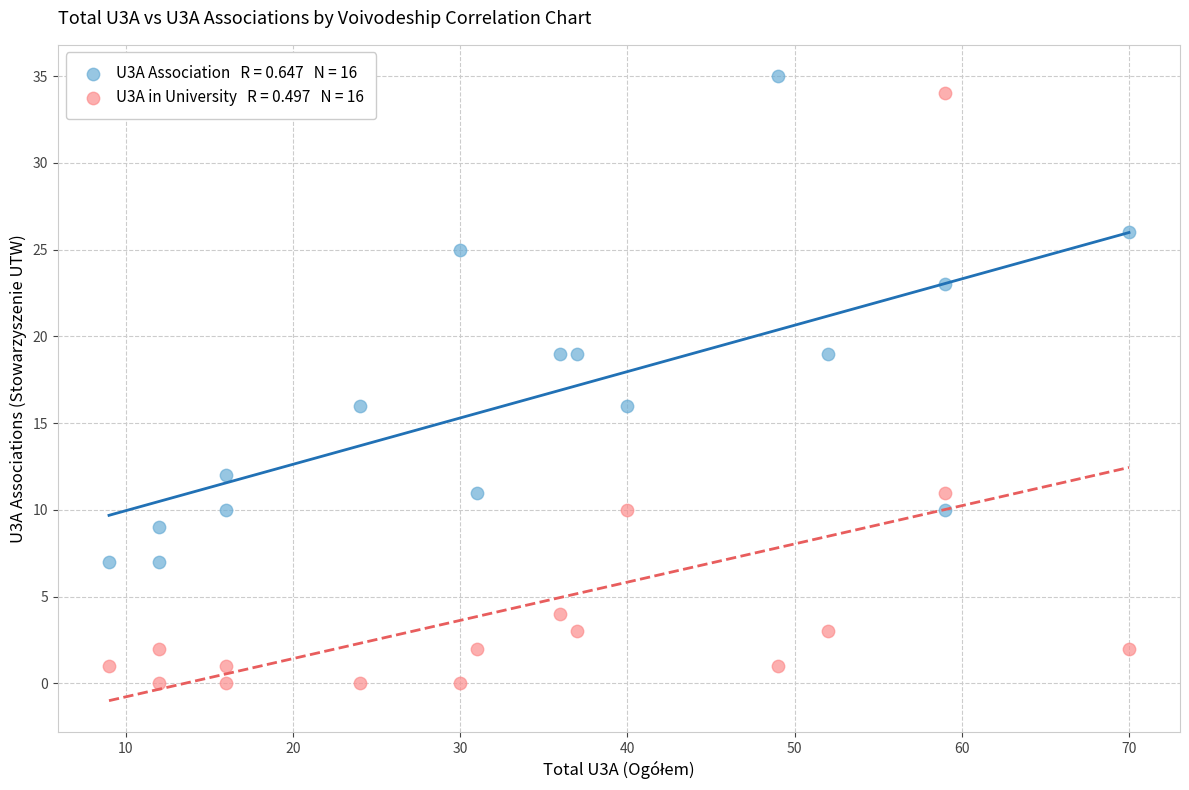

Across all data points, what is the range of Y values (max minus min)?

35